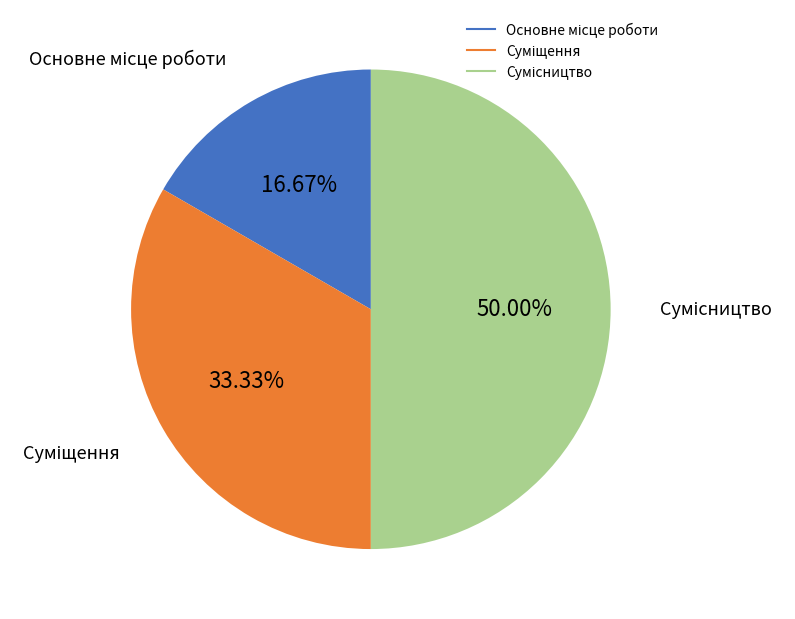

To the nearest percent, what is the difference between the Суміщення and Сумісництво slice percentages?

17%